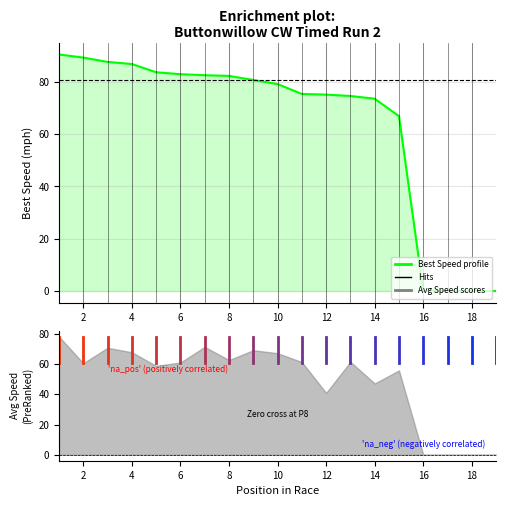

What is the average value?

63.7